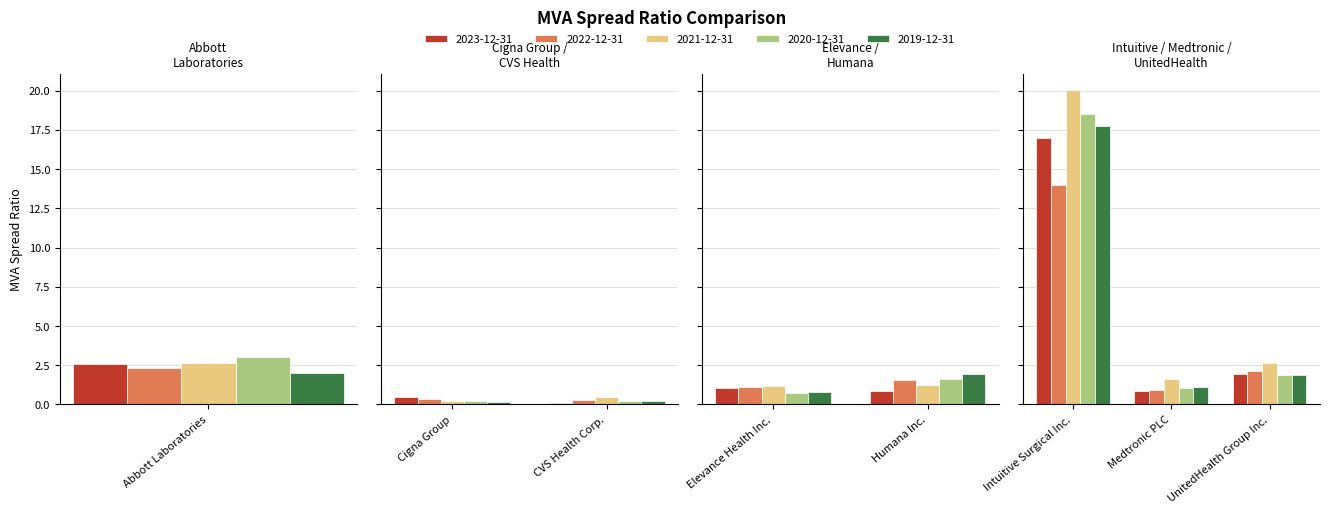

At which label does 2020-12-31 reach its peak?

Intuitive Surgical Inc.